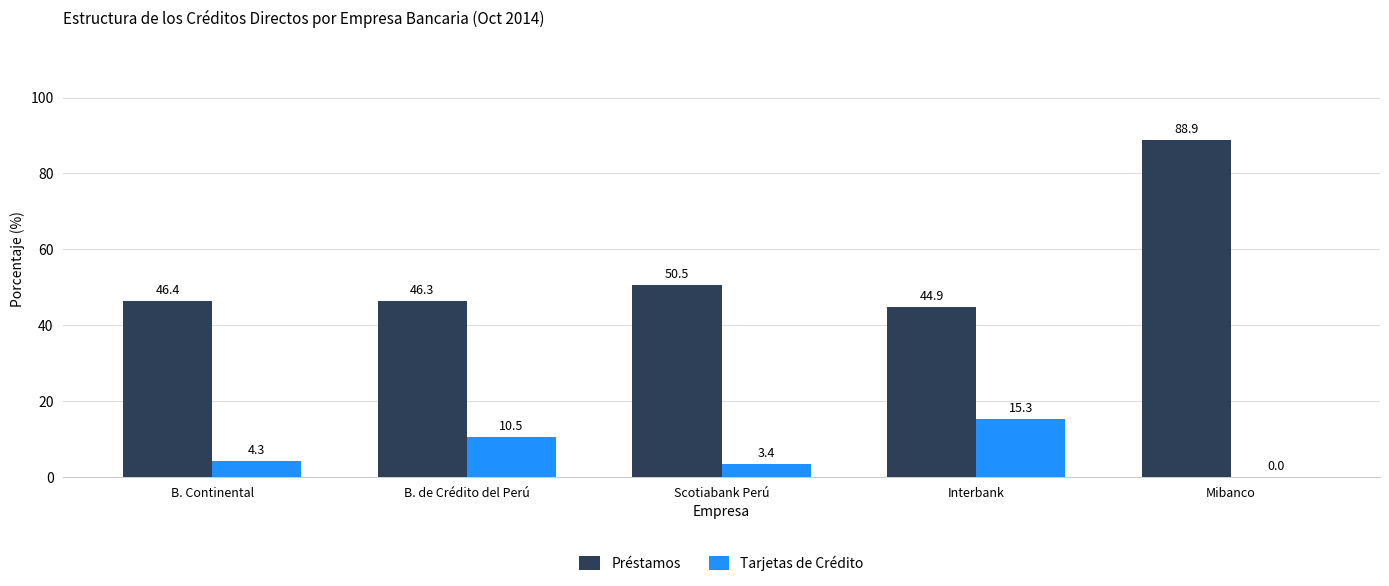

What is the maximum value for Préstamos?

88.9